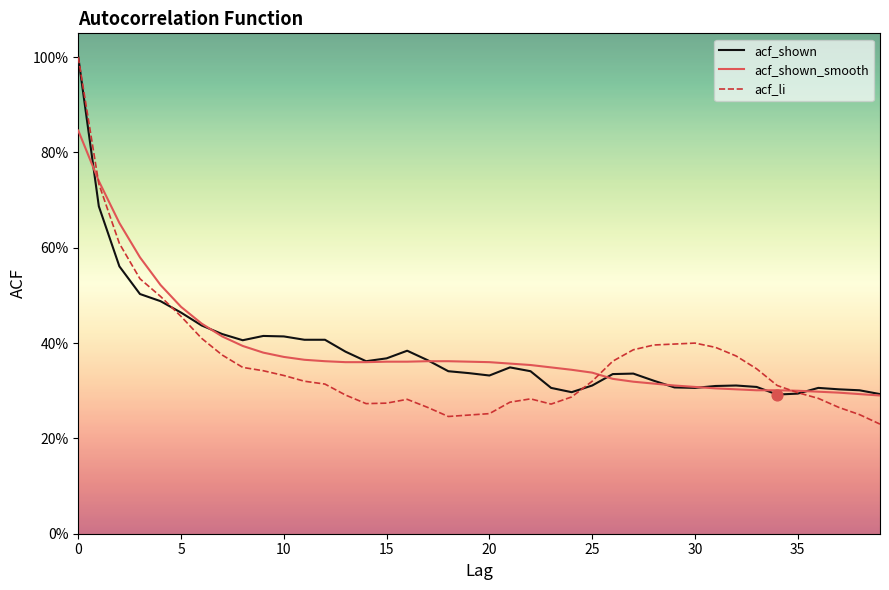

What are all the series names shown in the legend?

acf_shown, acf_shown_smooth, acf_li